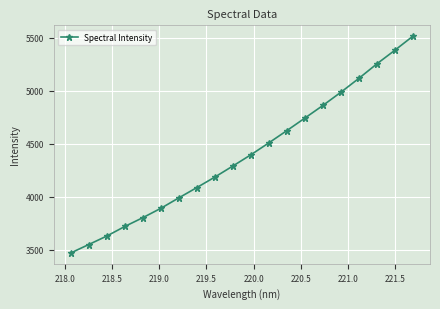

True or false: there are more than 1 points higher than both neighbors.

False